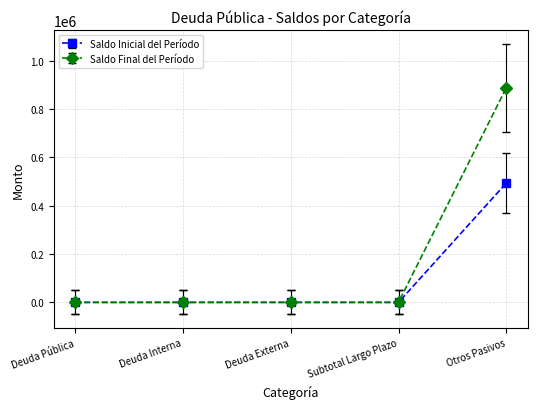

True or false: Saldo Inicial del Período and Saldo Final del Período cross at least once.

False